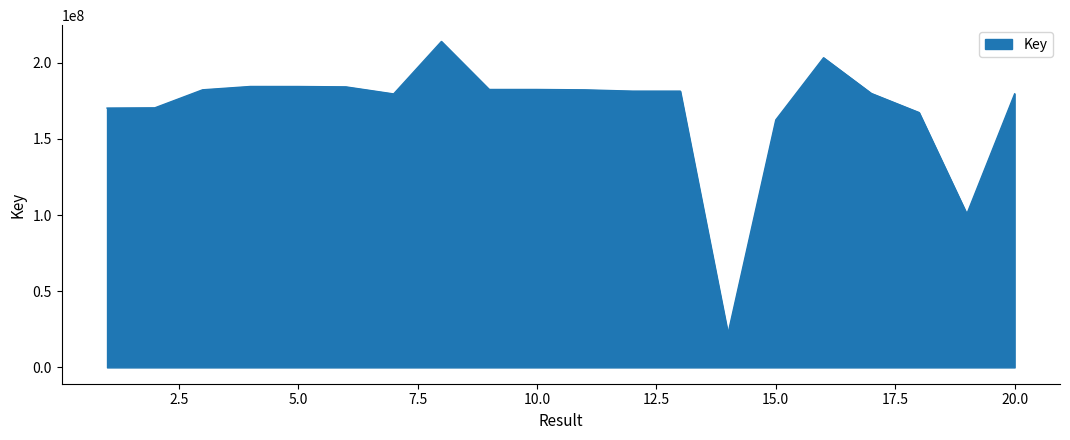

What is the greatest value displayed?

213962835